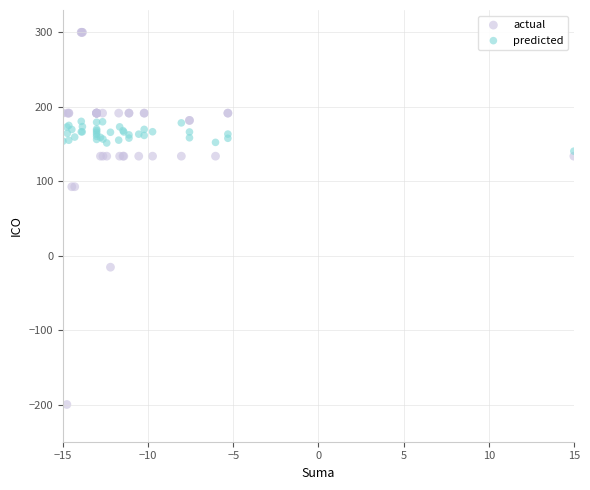

Which series contains the lowest Y value?

actual